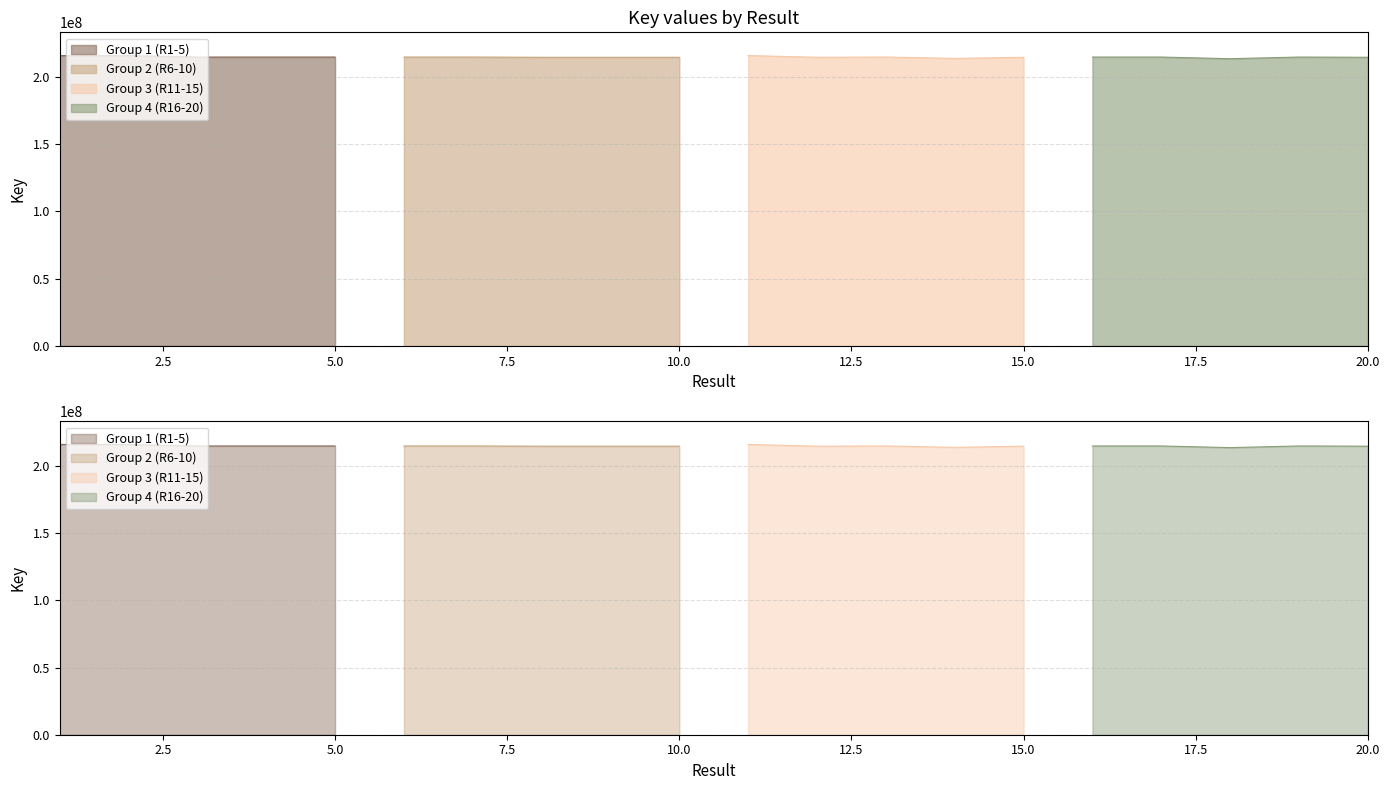

Rank the categories by value from lowest to highest.

18, 14, 9, 10, 12, 15, 20, 8, 17, 5, 13, 16, 3, 6, 4, 7, 19, 11, 2, 1